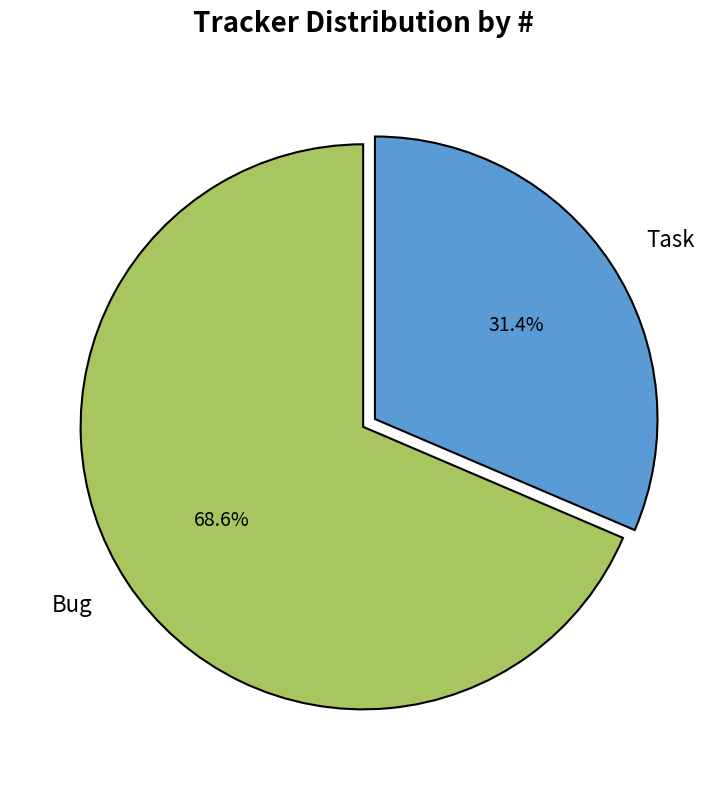

Which category has the biggest portion of the pie?

Bug